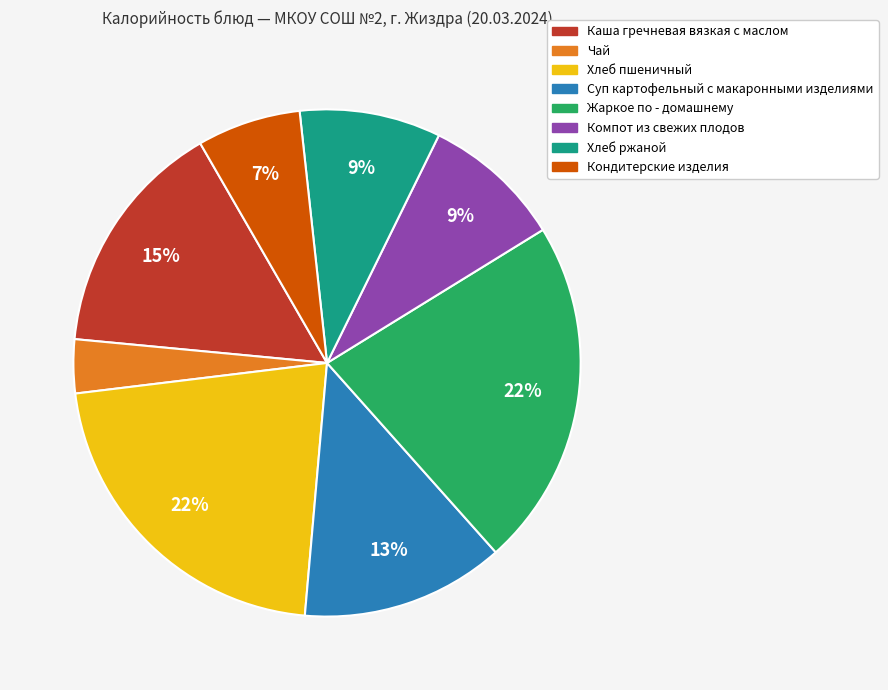

To the nearest percent, what is the difference between the Суп картофельный с макаронными изделиями and Компот из свежих плодов slice percentages?

4%